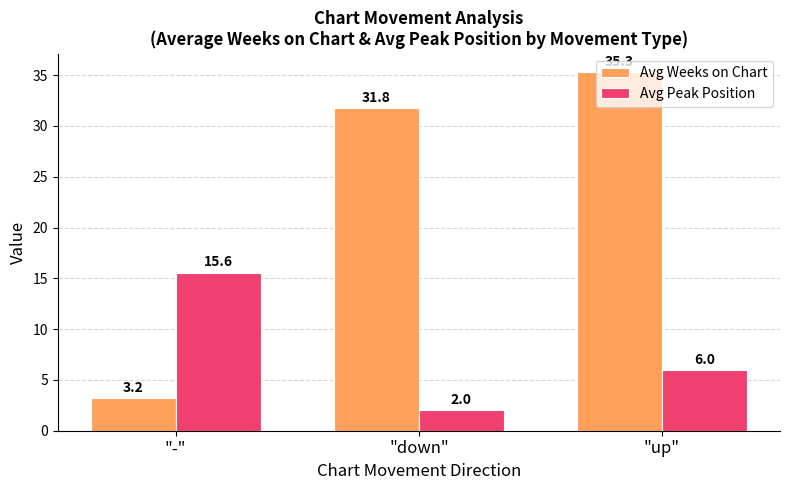

What are all the series names shown in the legend?

Avg Weeks on Chart, Avg Peak Position